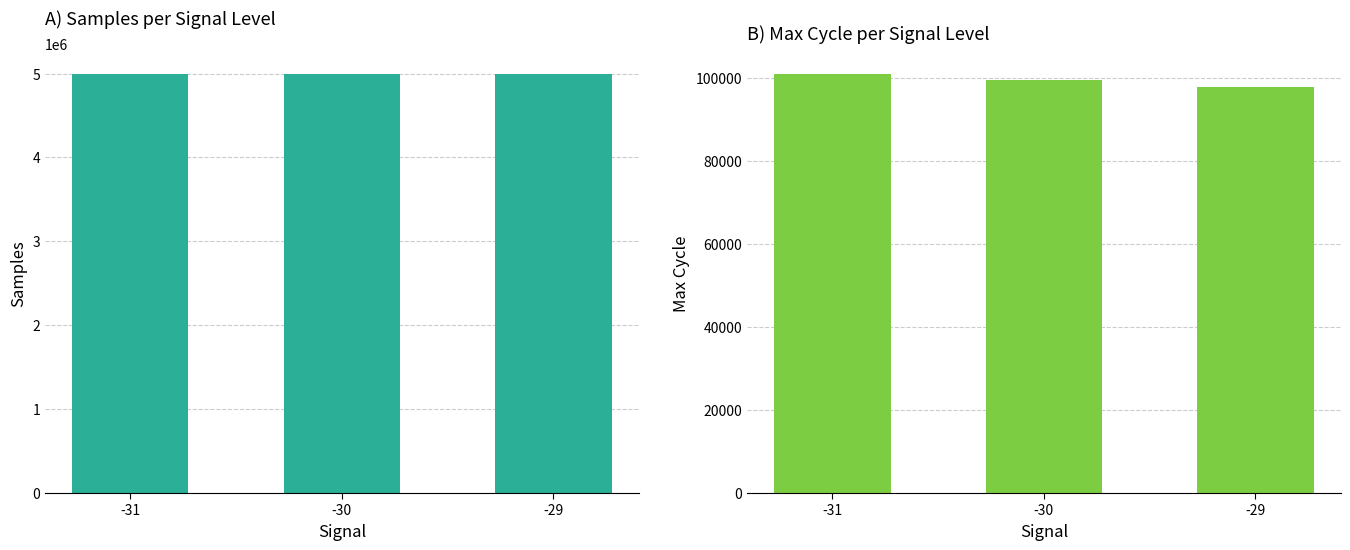

Count the Samples values in the range 4990985 to 4992513.

3